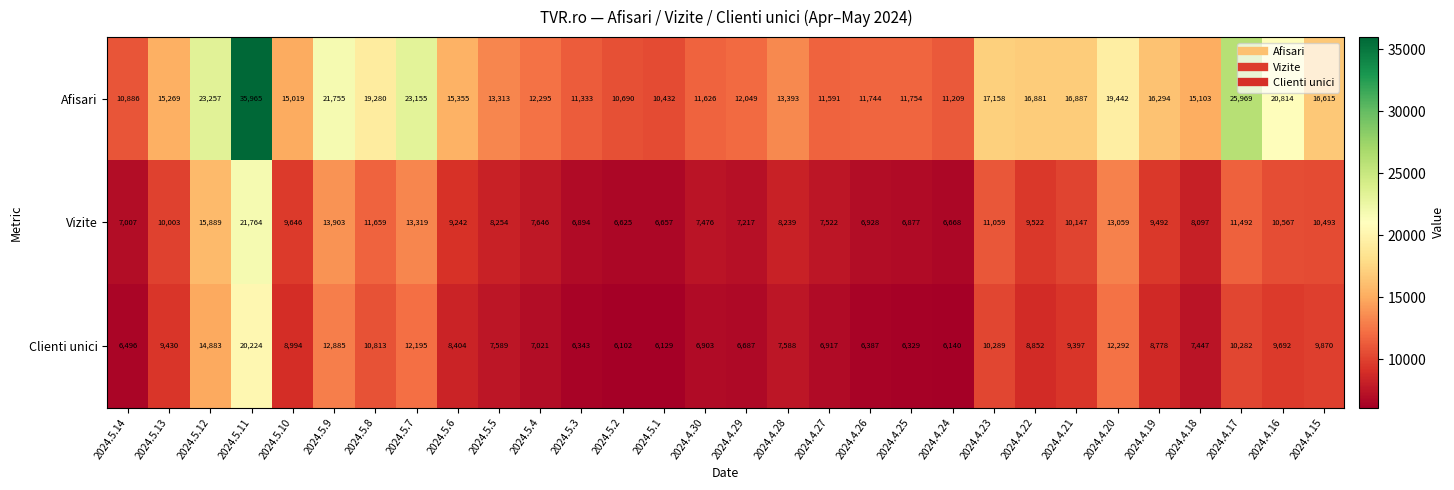

At how many categories does at least one series exceed 10094?

30